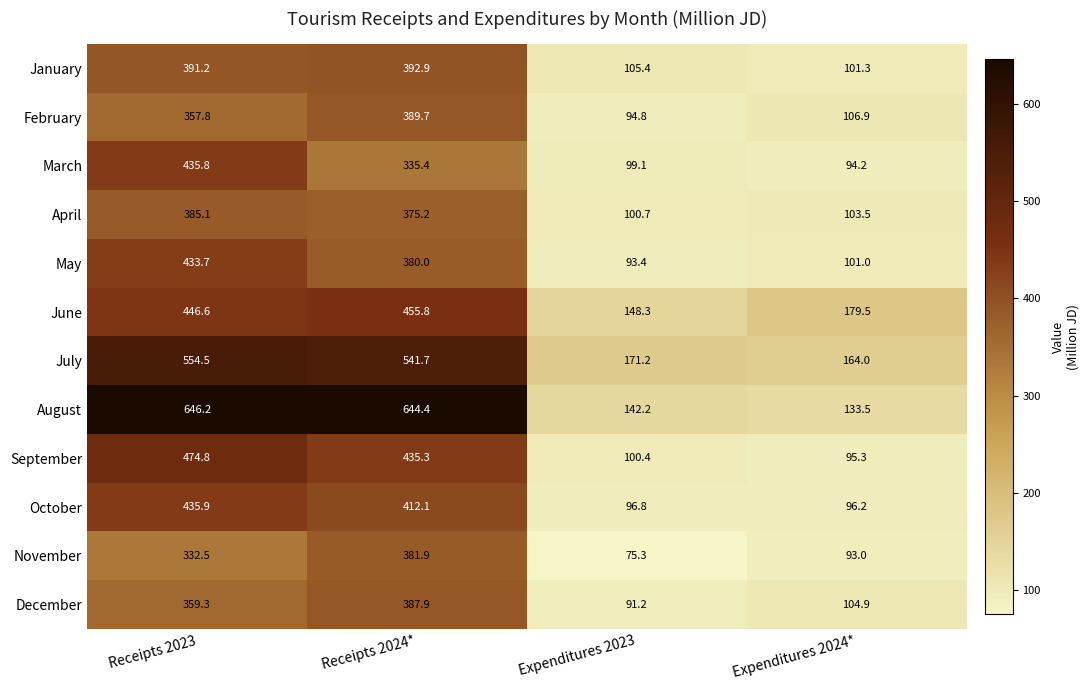

At how many categories does at least one series exceed 549?

2